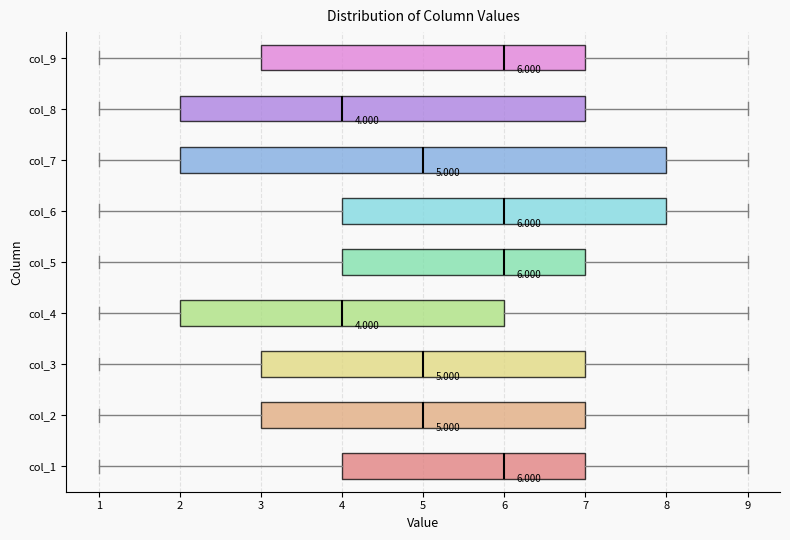

Which box is the widest, from its left edge to its right edge?

col_7